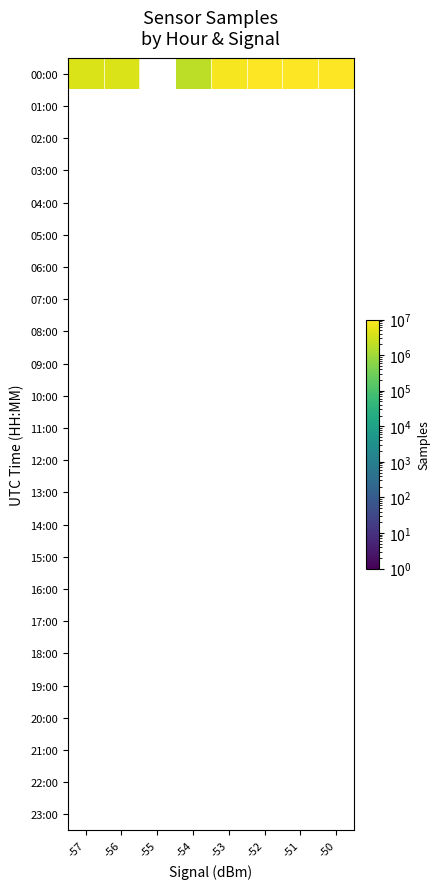

Is the value of 13:00 at -53 greater than the value of 14:00 at -51?

No